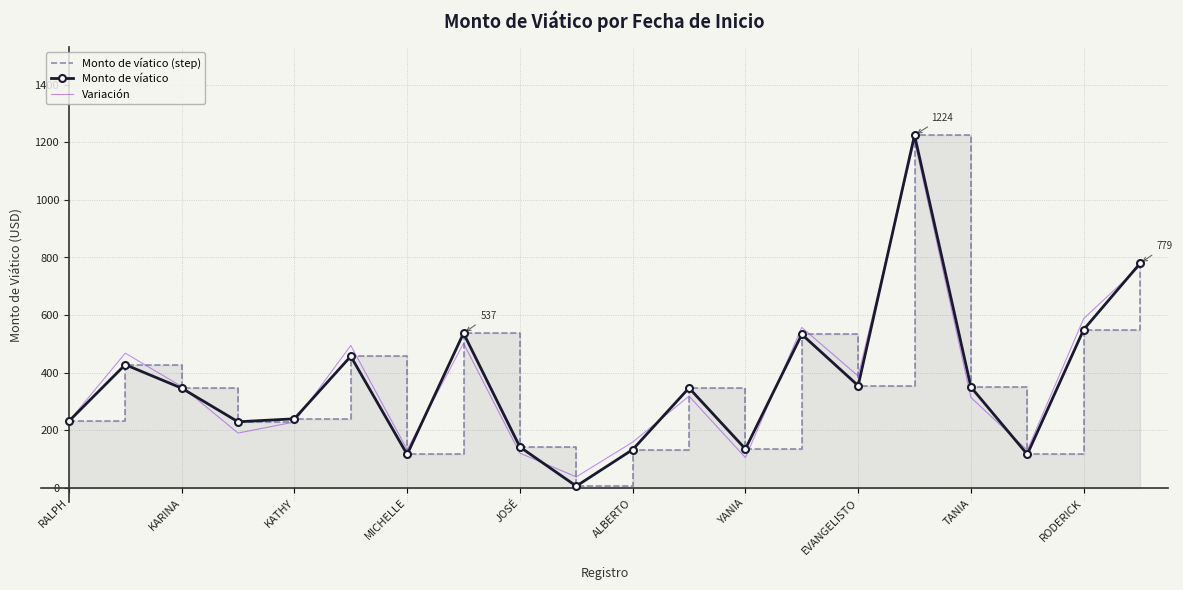

At which category is the sum across all series the highest?

15